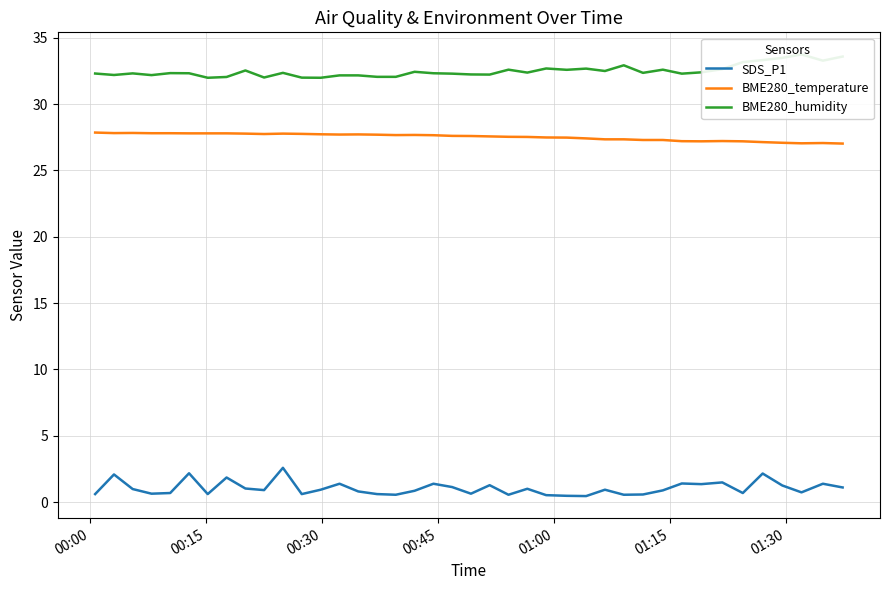

What is the minimum value for BME280_temperature?

27.0